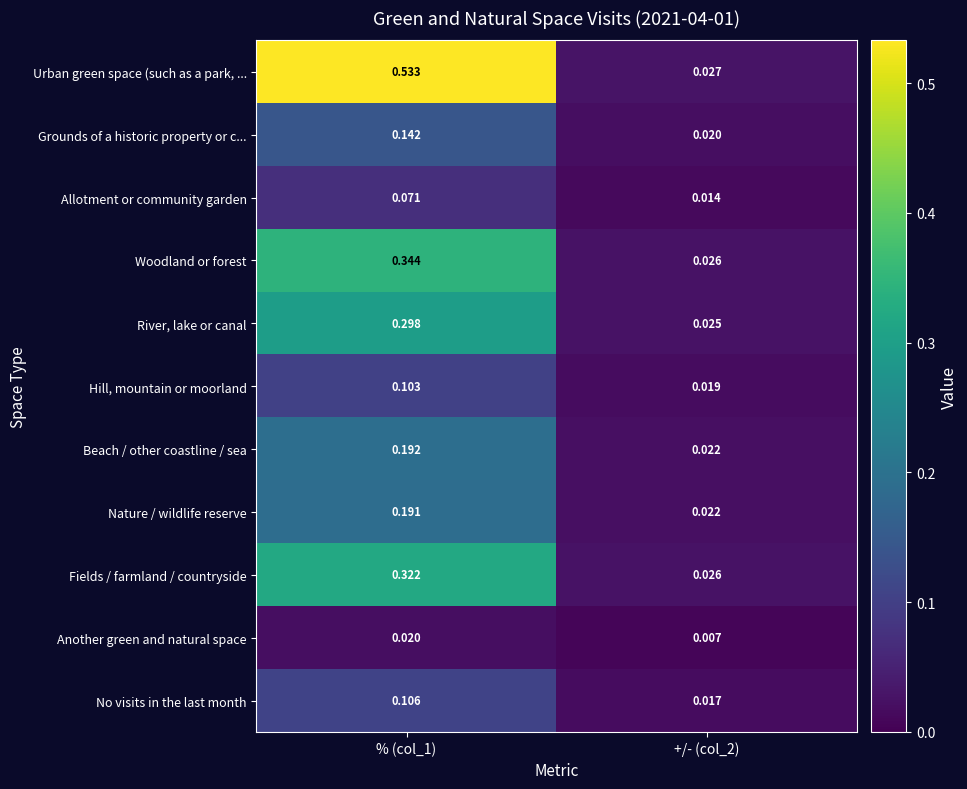

Which series has the largest total across all categories?

Urban green space (such as a park, ...